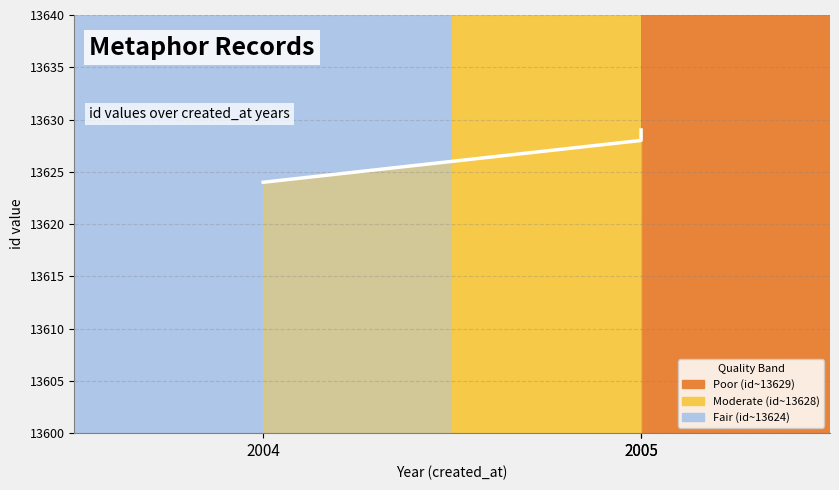

What is the average value?

13627